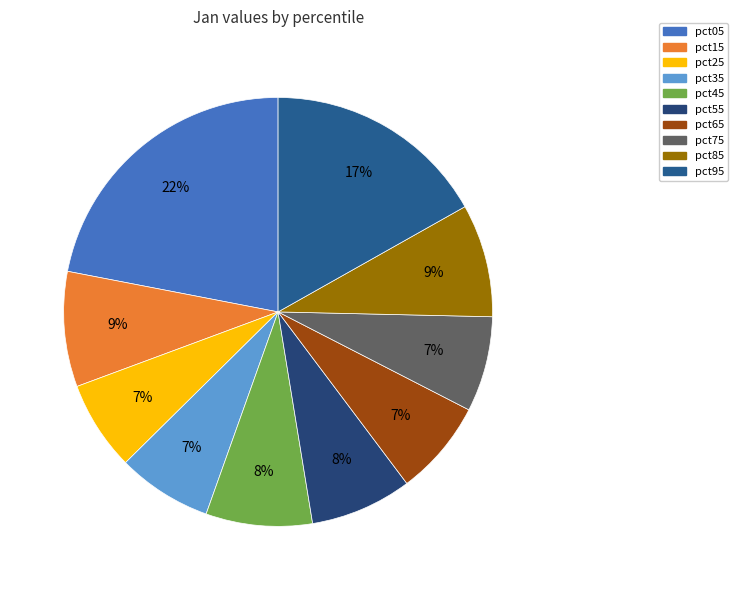

What is the total percentage of pct35 and pct45?

15.2%